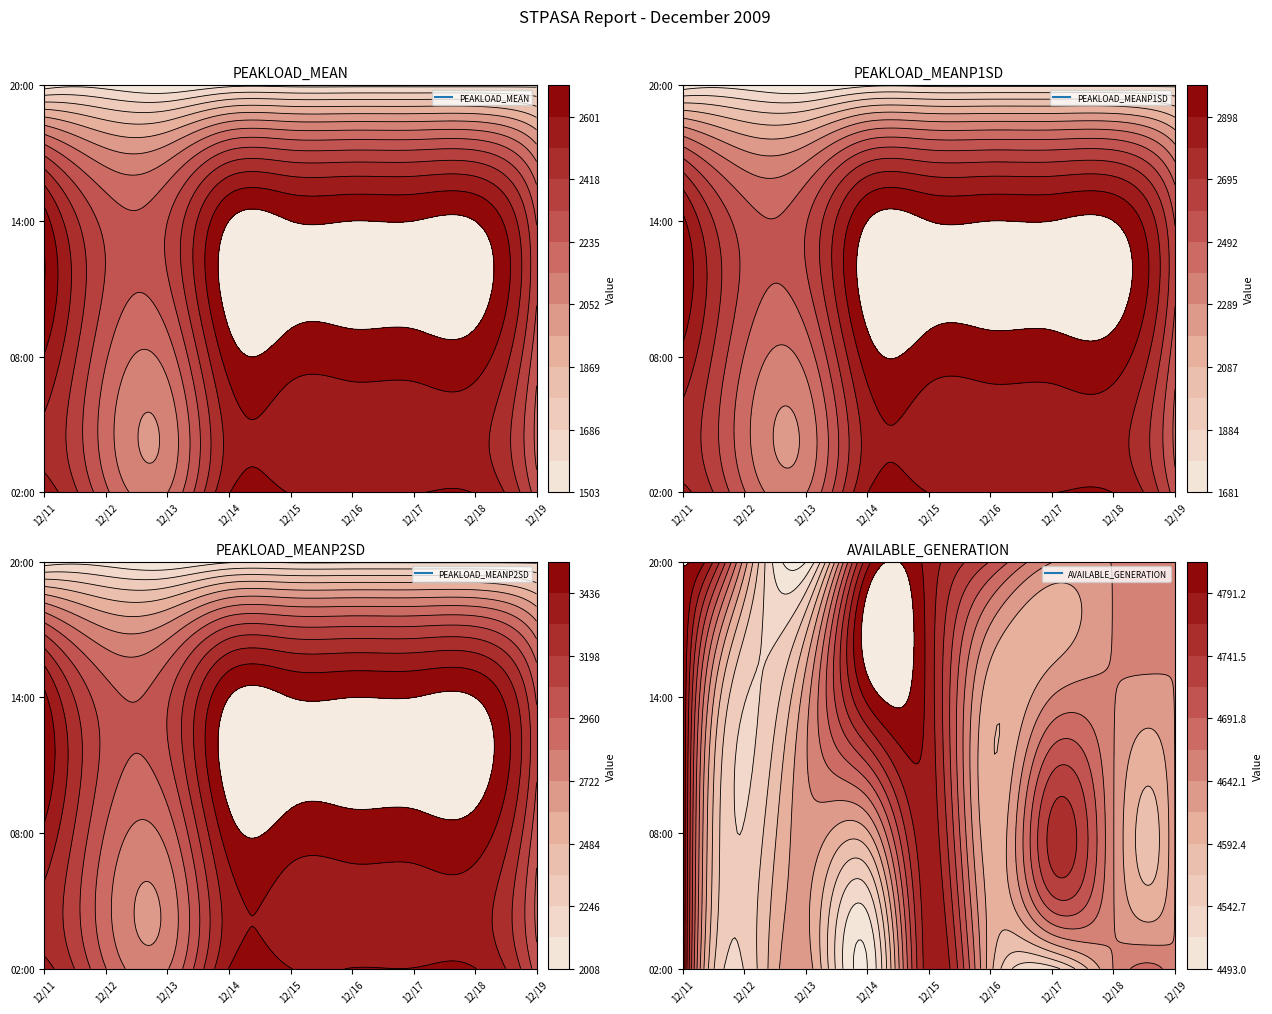

What is the difference between the maximum and minimum values in the PEAKLOAD_MEANP2SD series?

1547